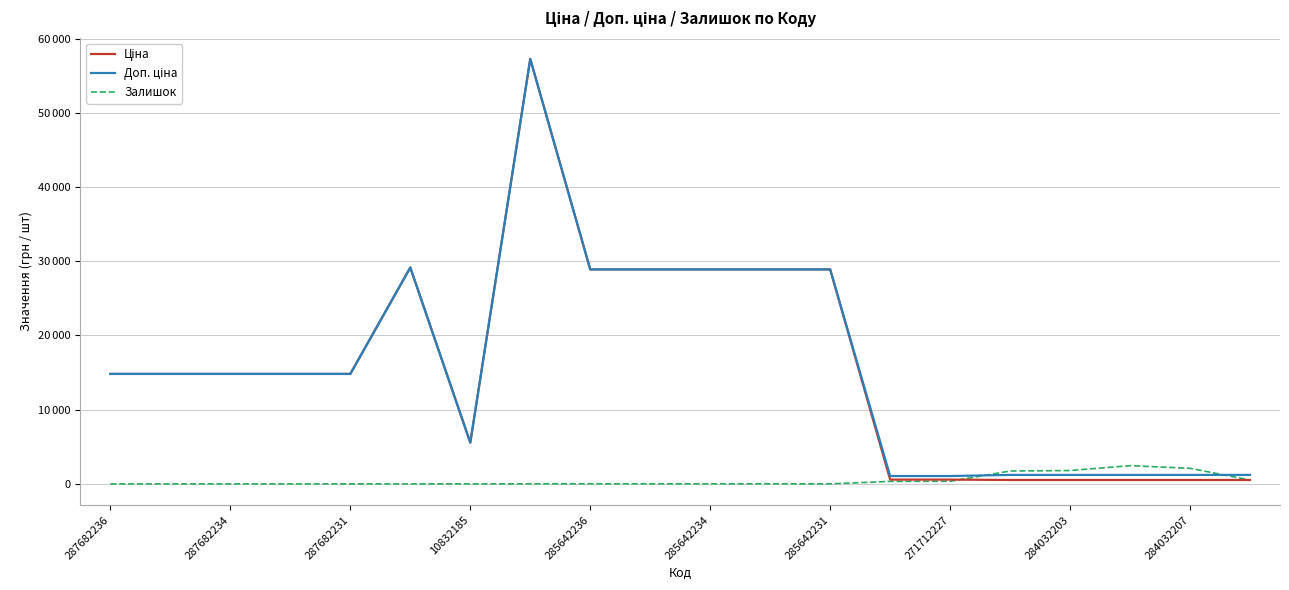

Which series has the largest total across all categories?

Доп. ціна